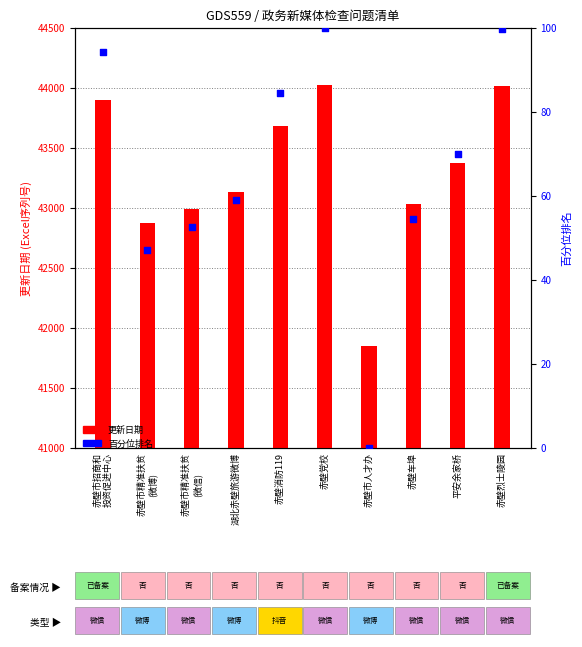

Which series reaches the maximum Y coordinate?

更新日期